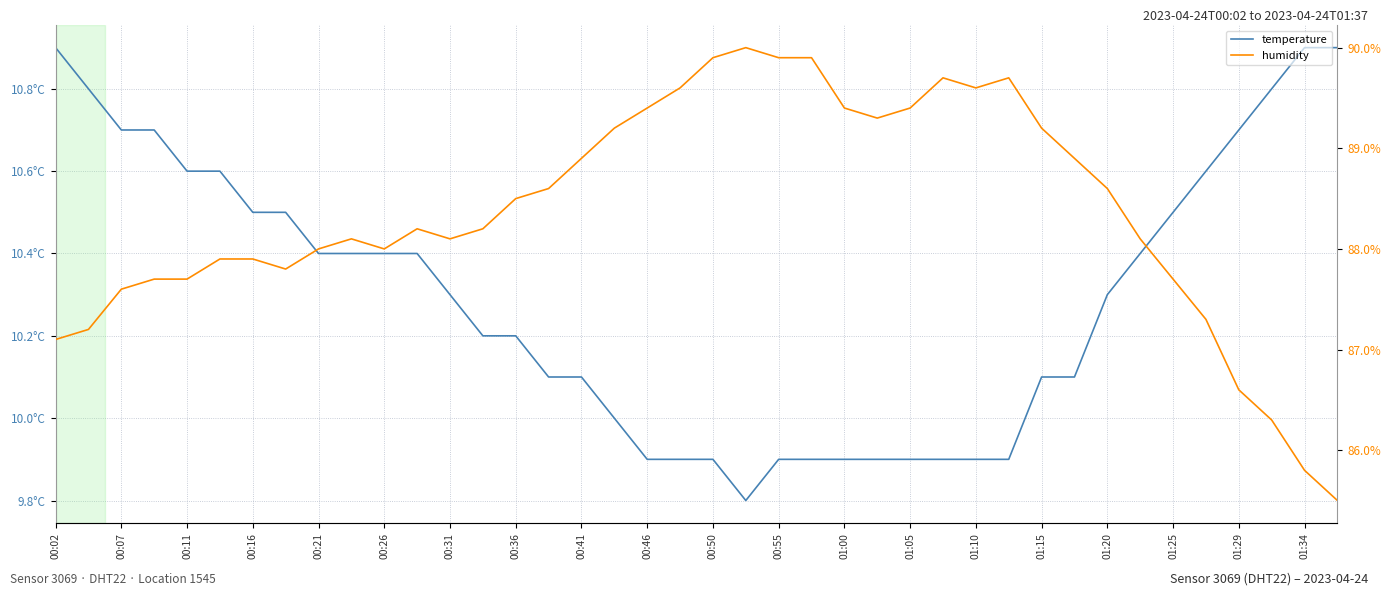

Reading left to right, transcribe all the data shown in this chart.

temperature: 10.9	10.8	10.7	10.7	10.6	10.6	10.5	10.5	10.4	10.4	10.4	10.4	10.3	10.2	10.2	10.1	10.1	10.0	9.9	9.9	9.9	9.8	9.9	9.9	9.9	9.9	9.9	9.9	9.9	9.9	10.1	10.1	10.3	10.4	10.5	10.6	10.7	10.8	10.9	10.9
humidity: 87.1	87.2	87.6	87.7	87.7	87.9	87.9	87.8	88.0	88.1	88.0	88.2	88.1	88.2	88.5	88.6	88.9	89.2	89.4	89.6	89.9	90.0	89.9	89.9	89.4	89.3	89.4	89.7	89.6	89.7	89.2	88.9	88.6	88.1	87.7	87.3	86.6	86.3	85.8	85.5